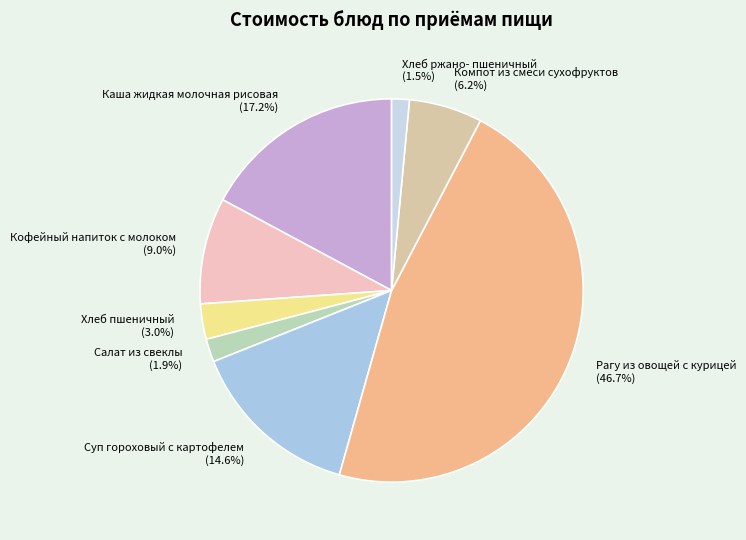

Approximately how many times larger is the value at Каша жидкая молочная рисовая (17.2%) compared to Суп гороховый с картофелем (14.6%)?

1.2